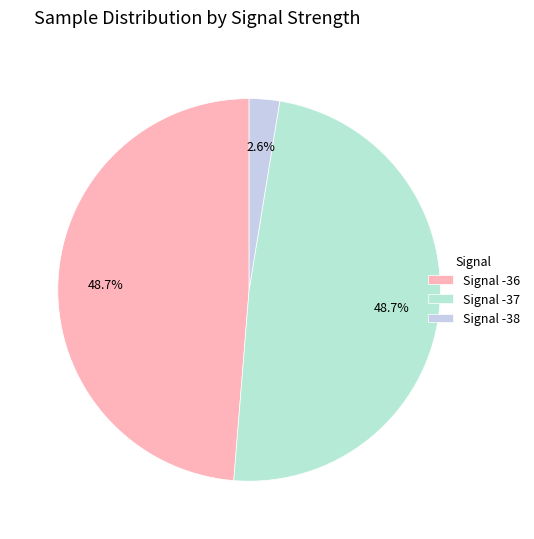

Which slice is the smallest?

Signal -38